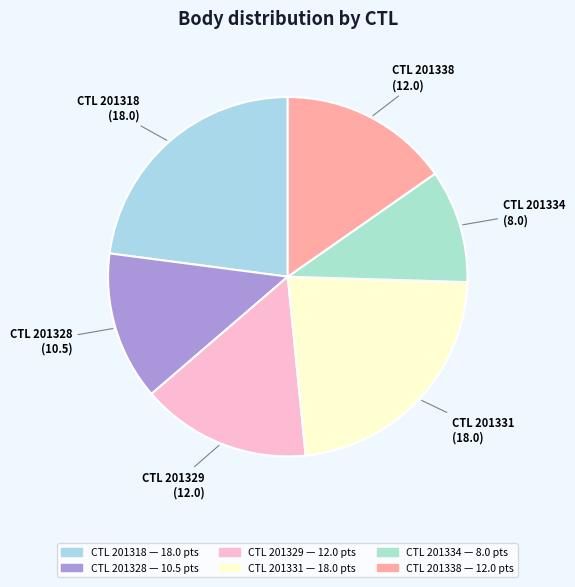

Combined, do CTL 201329 and CTL 201338 account for over 50%?

No